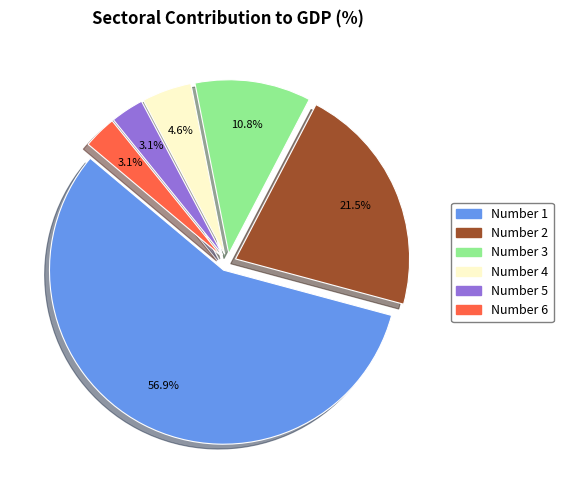

Is there a majority slice in this chart?

Yes